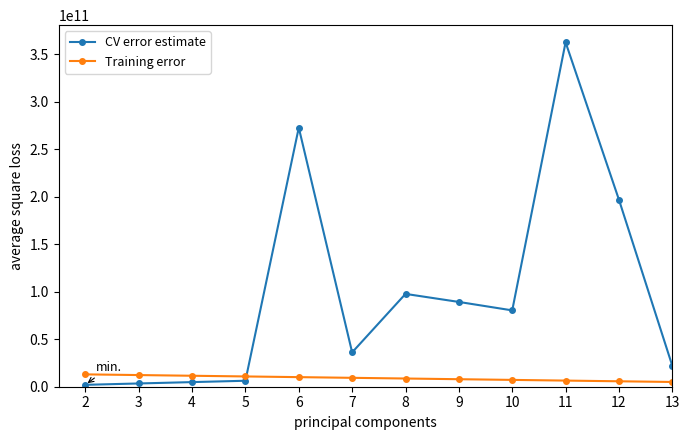

How many lines are shown in the chart?

2